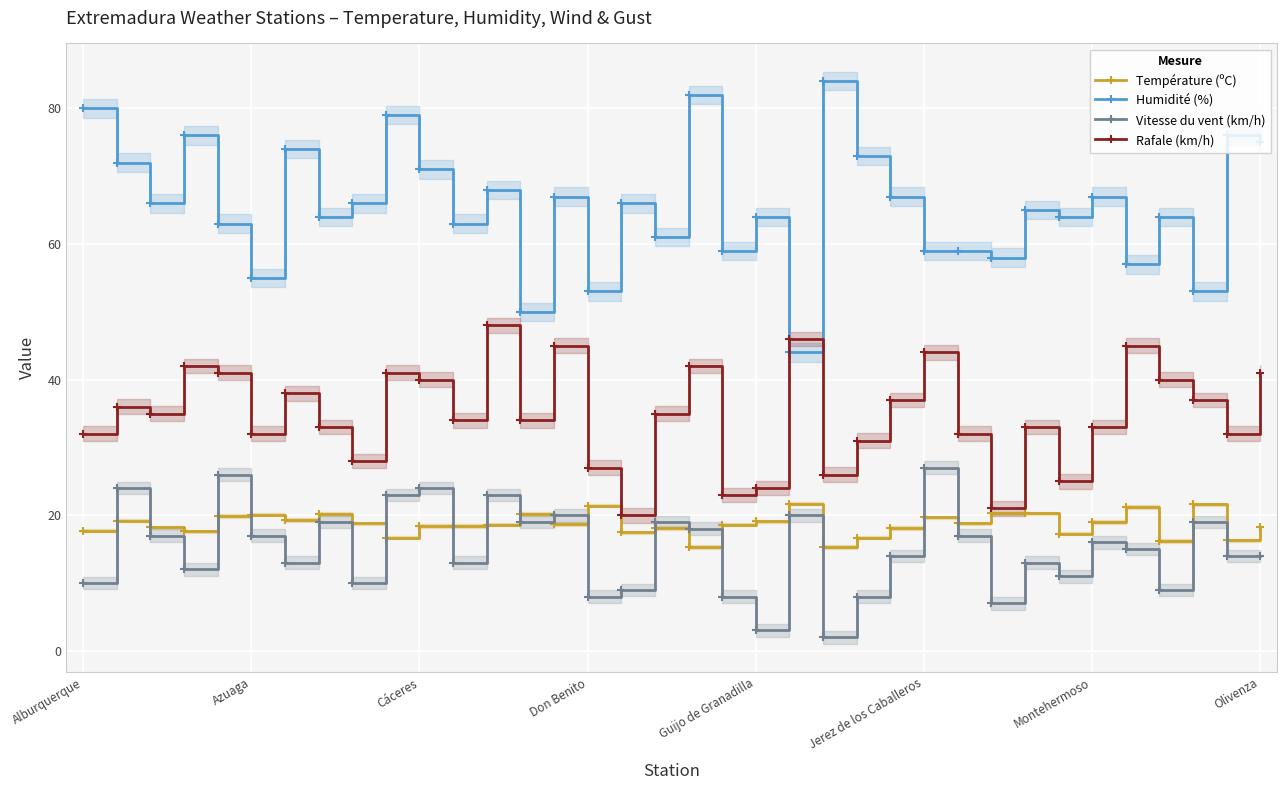

True or false: Température (ºC) has more than 1 points higher than both neighbors.

True